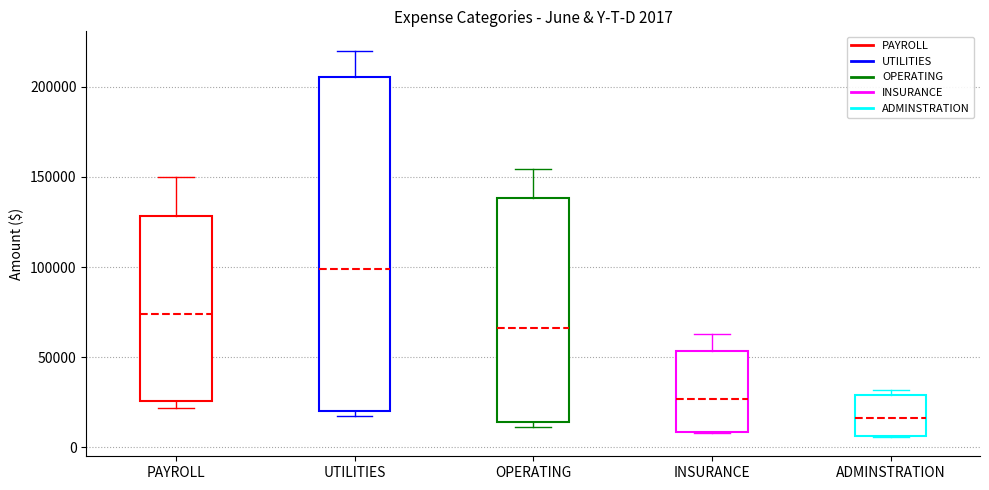

Comparing the boxes themselves (not the whiskers), which one is the tallest?

UTILITIES